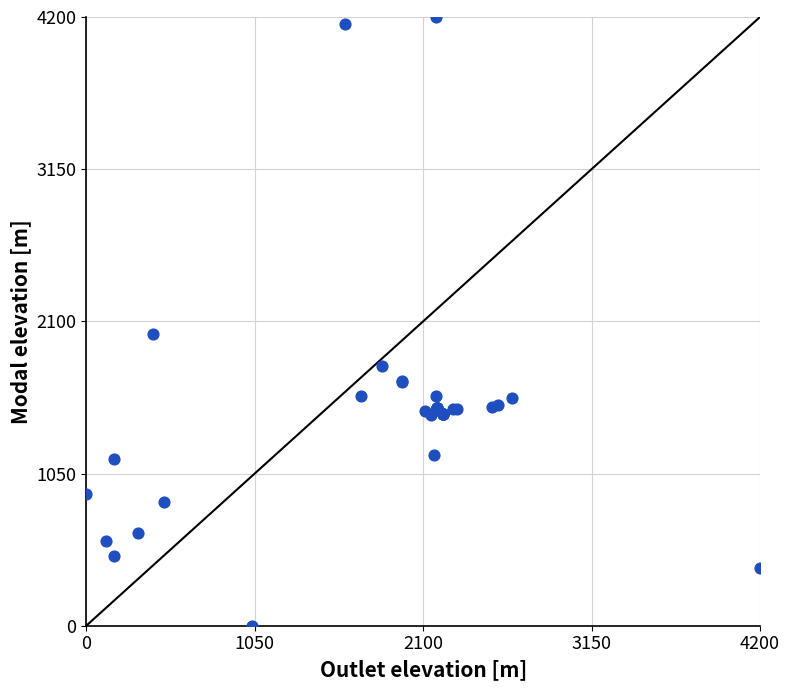

What Y value in the scatter plot is closest to 2100?

2015.5